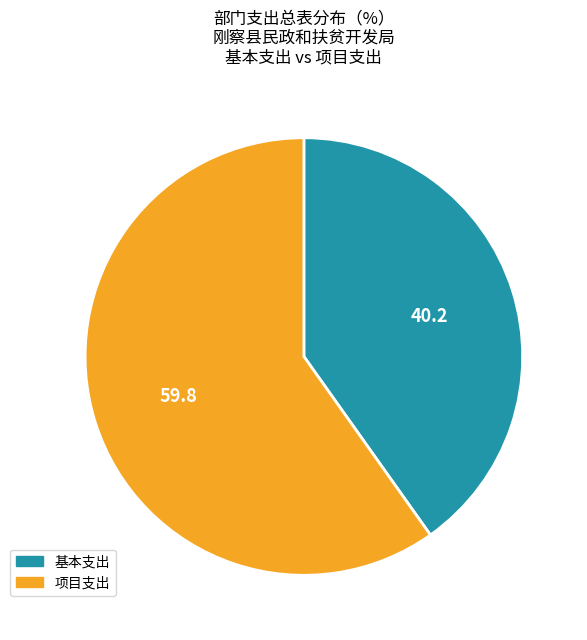

Rank the categories by value from highest to lowest.

项目支出, 基本支出